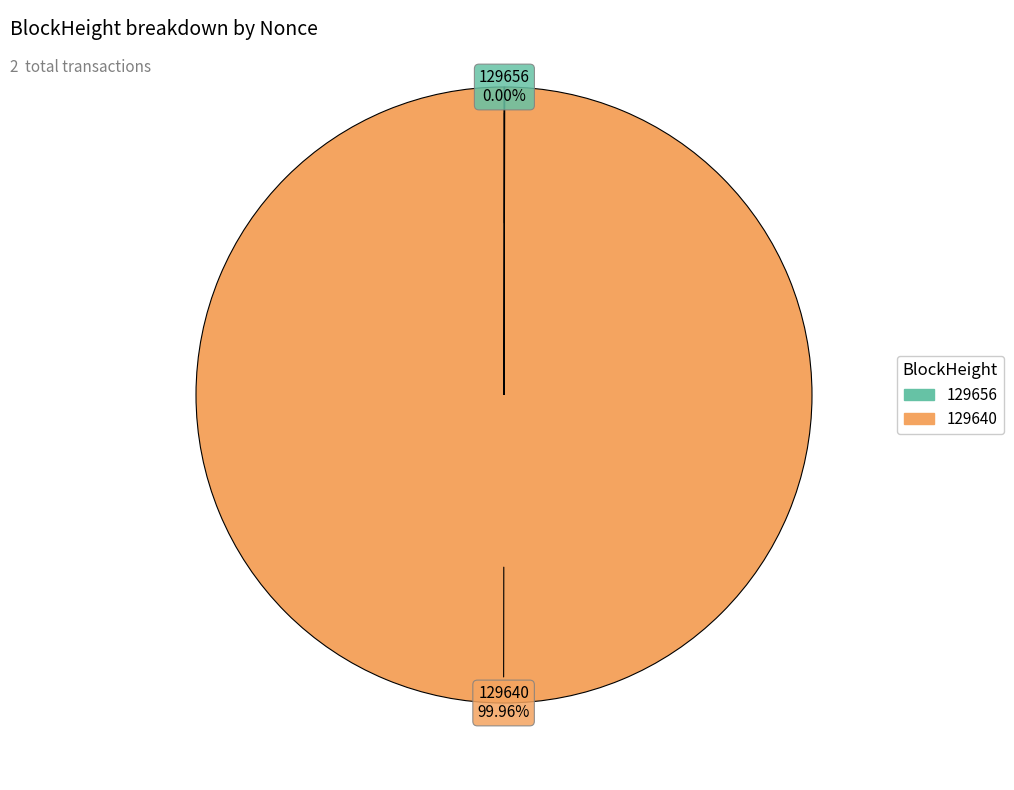

Which slice is the largest?

129640